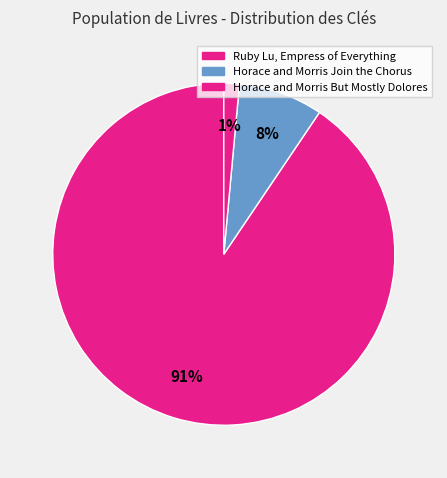

Is it true that Horace and Morris But Mostly Dolores is 1% of the pie?

True